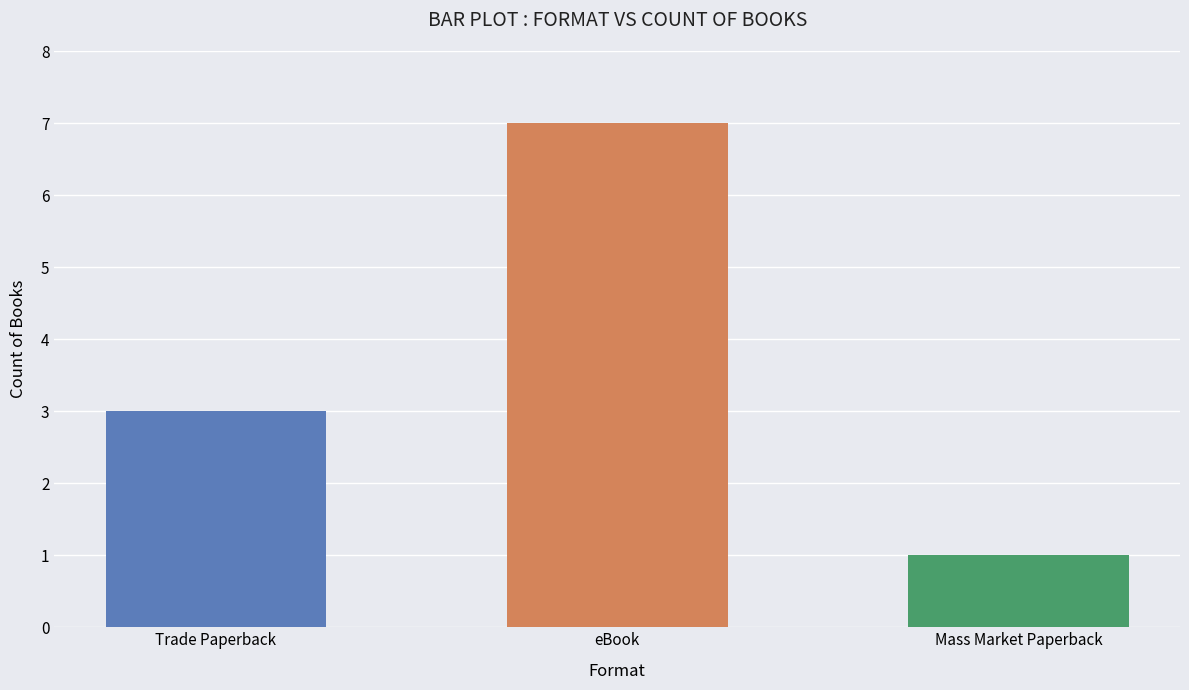

Which category has the highest value across all series?

eBook